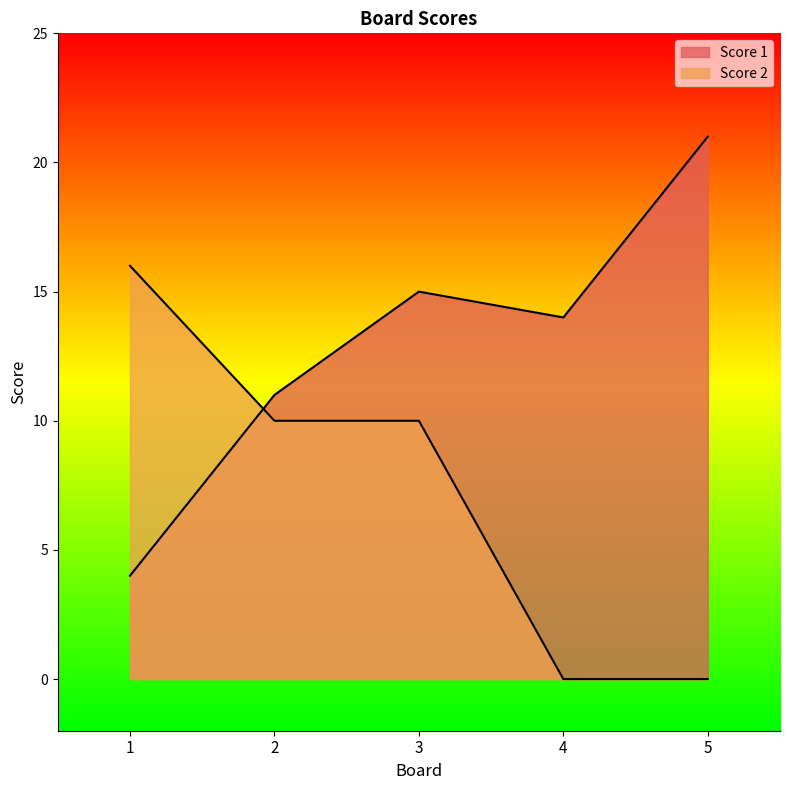

Does the chart display data point markers on the line(s)?

No